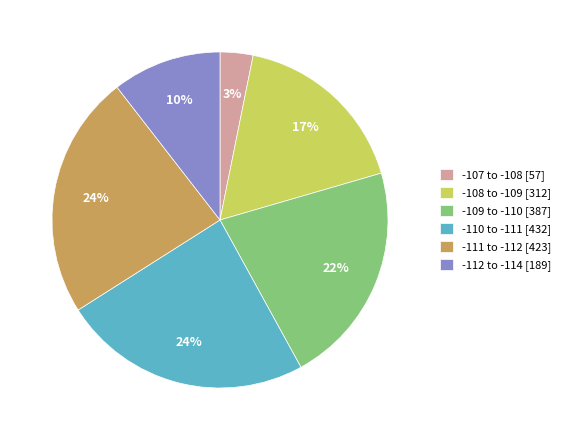

How many segments does this pie chart have?

6